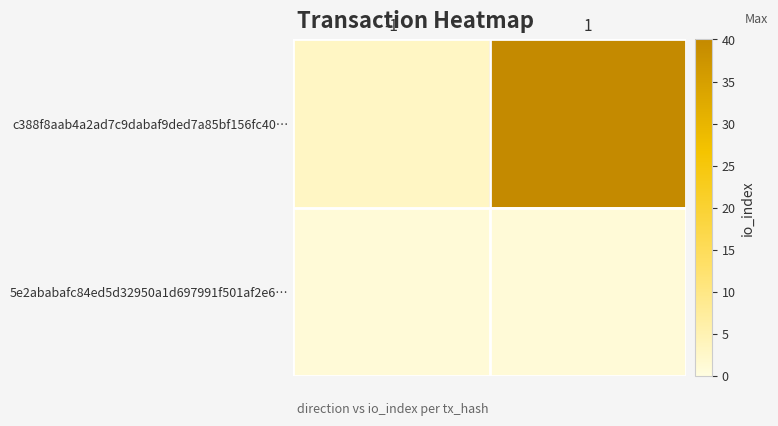

Between 1 and -1, which is larger?

1